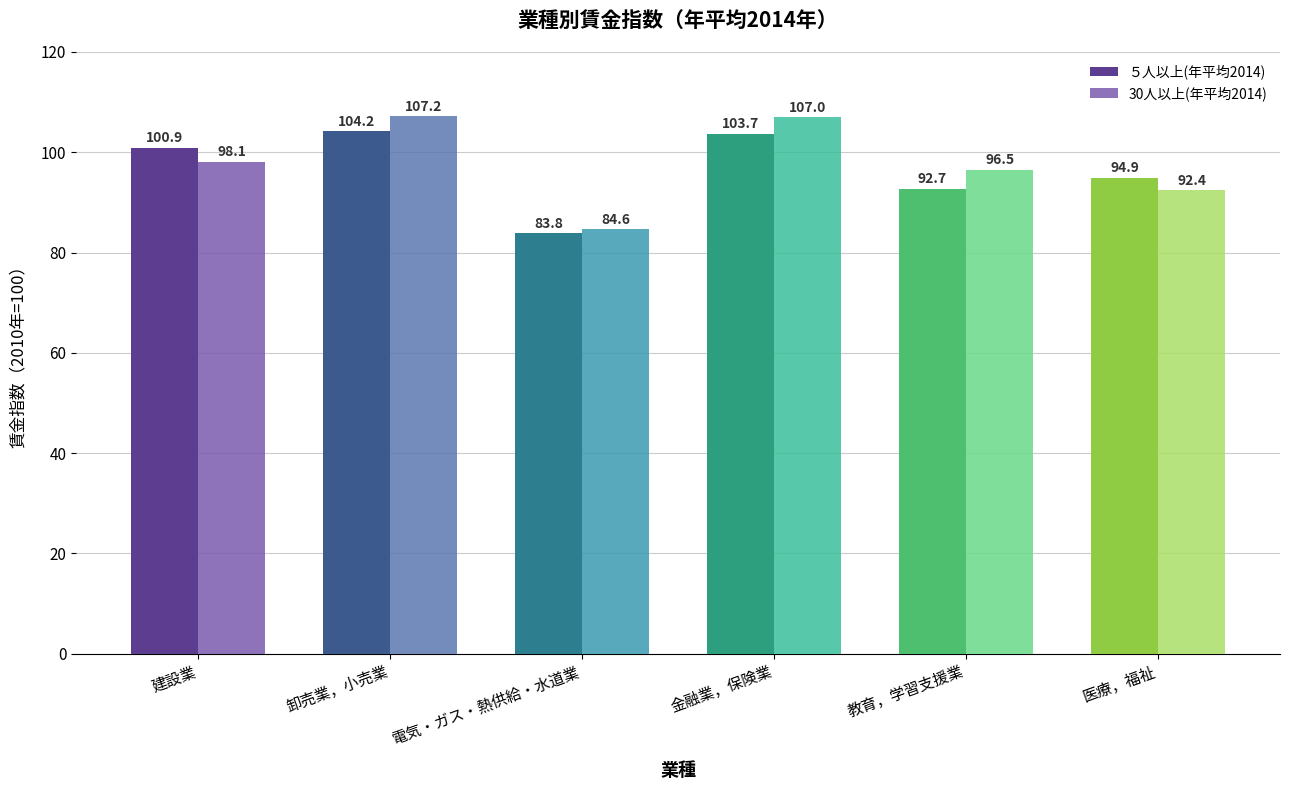

Does the chart contain any negative values?

No